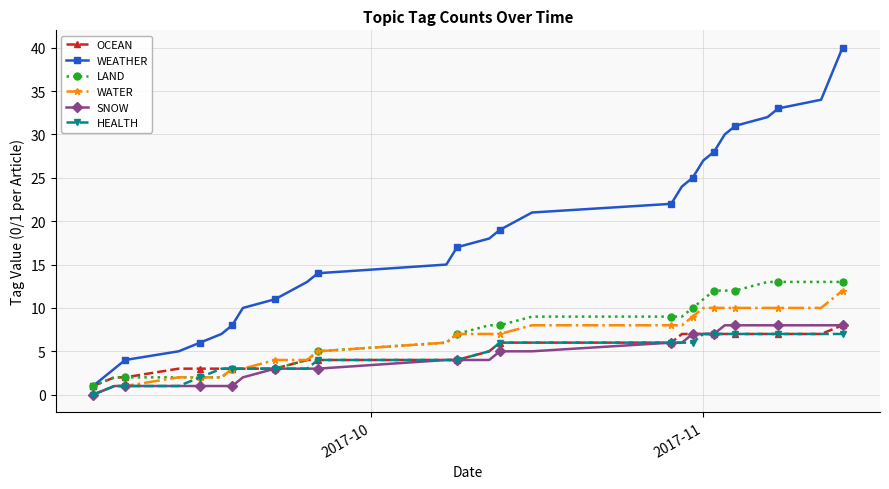

What is the greatest value displayed?

40